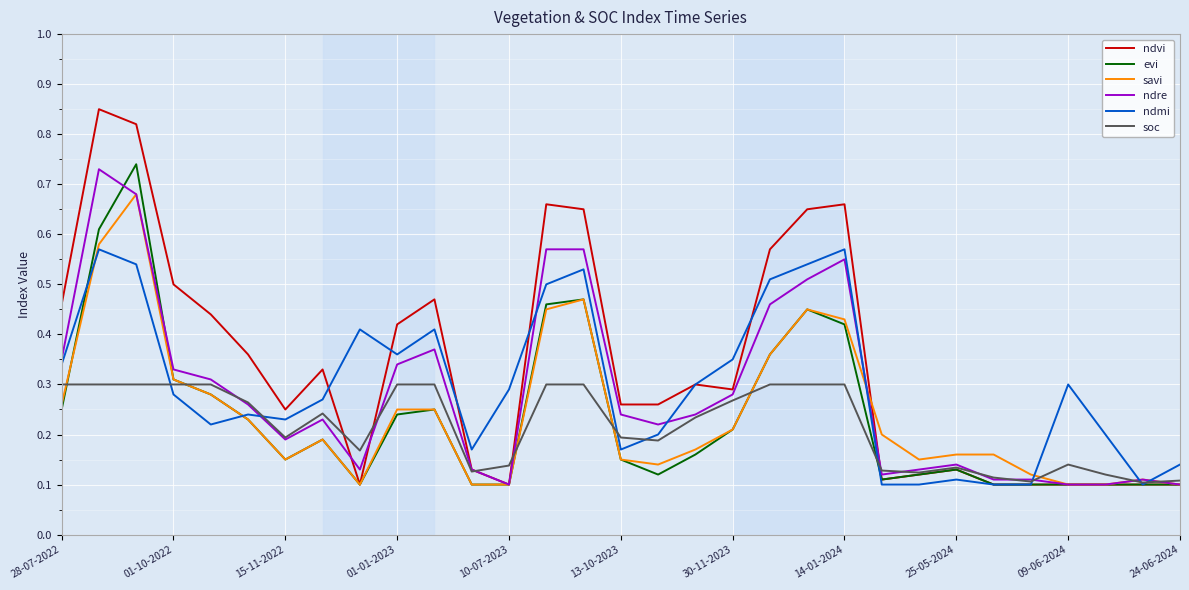

Which series has the largest range (max minus min)?

ndvi